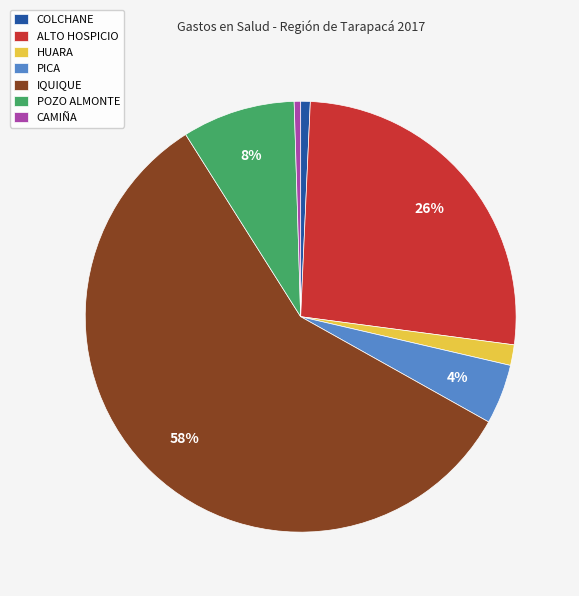

How many slices are in this pie chart?

7